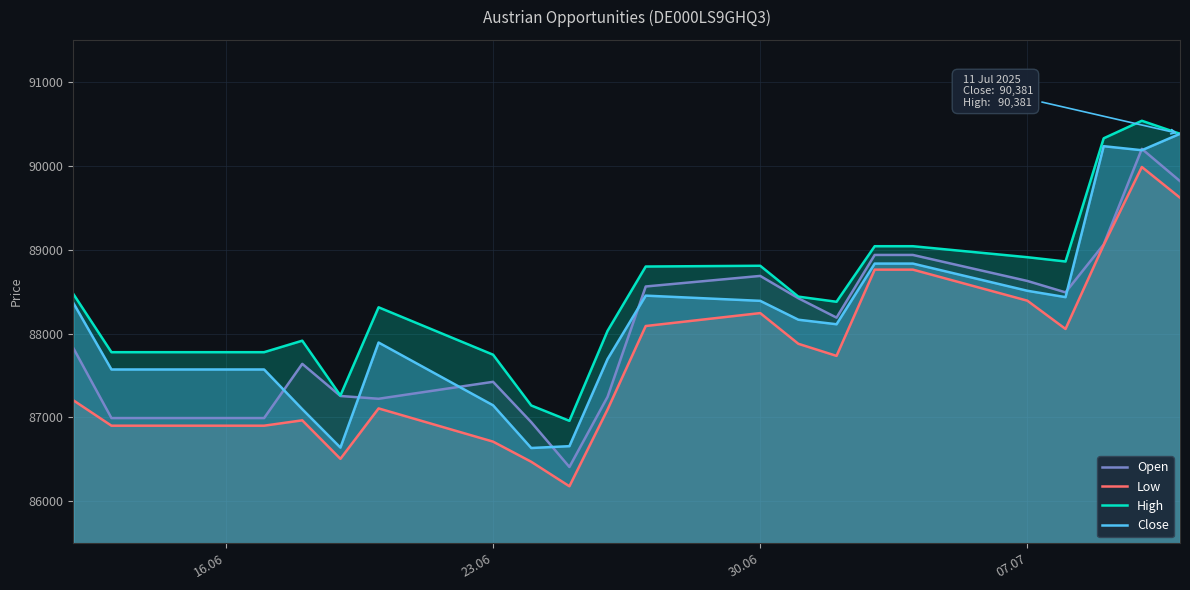

What is the smallest value displayed?

86180